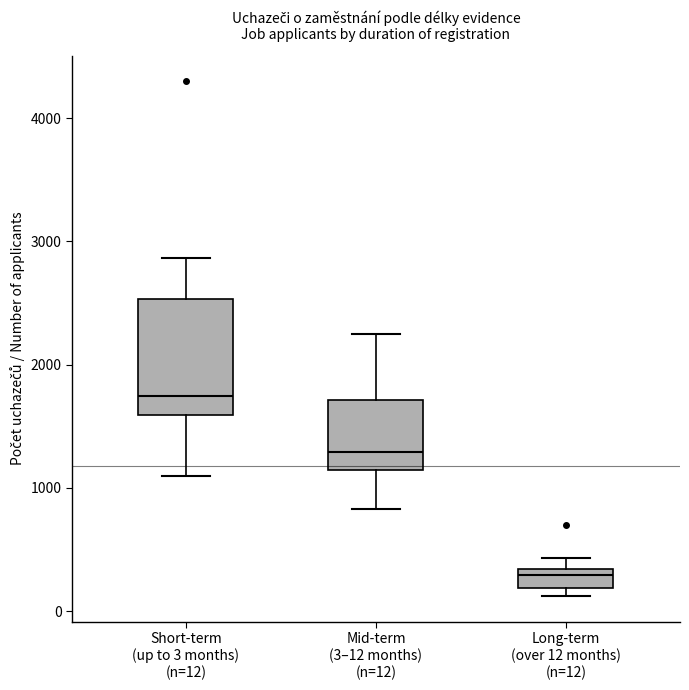

Where is the lower edge of the box for Long-term (over 12 months) (n=12) on the y-axis? The values are not printed on the chart, so give them approximately, as read against the axis.

200